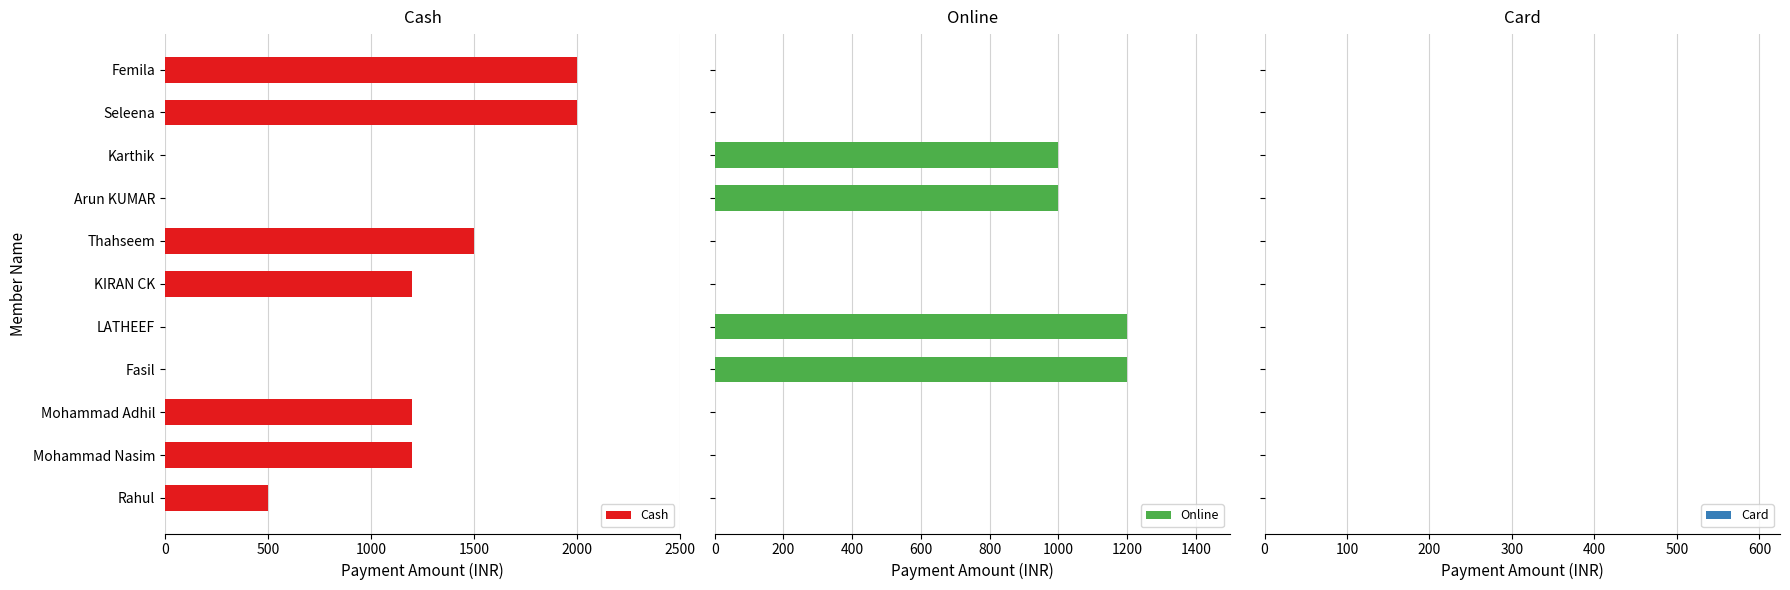

The Cash series shows 0 at Arun KUMAR. True or false?

True